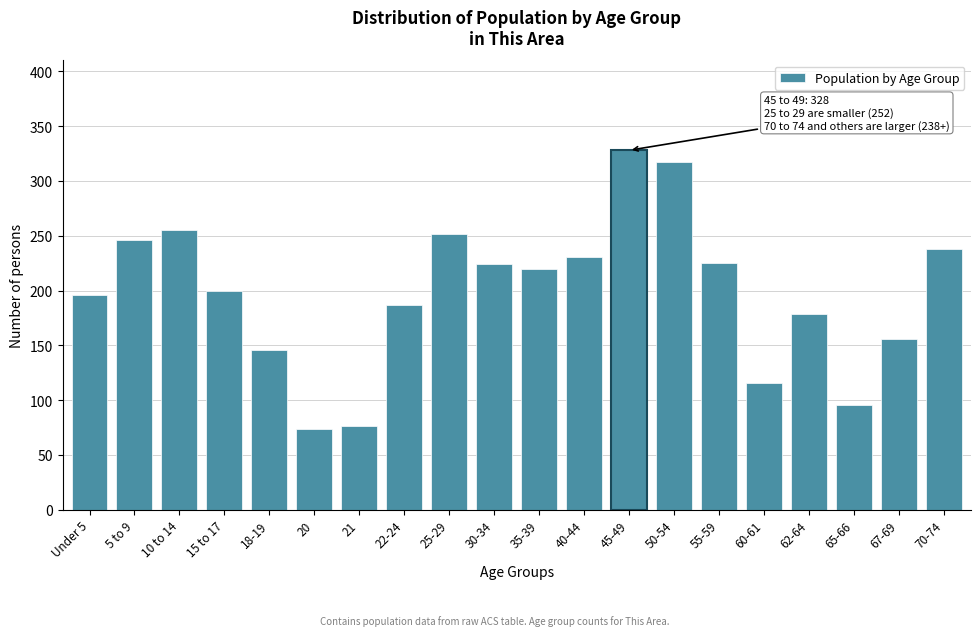

Between 55-59 and 18-19, which is larger?

55-59